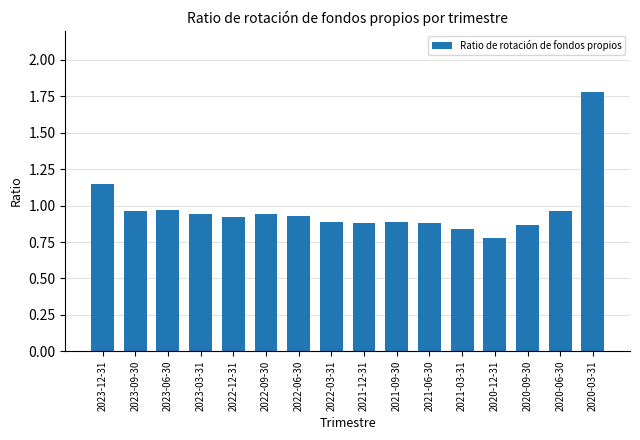

Which label corresponds to the smallest value in the chart?

2020-12-31